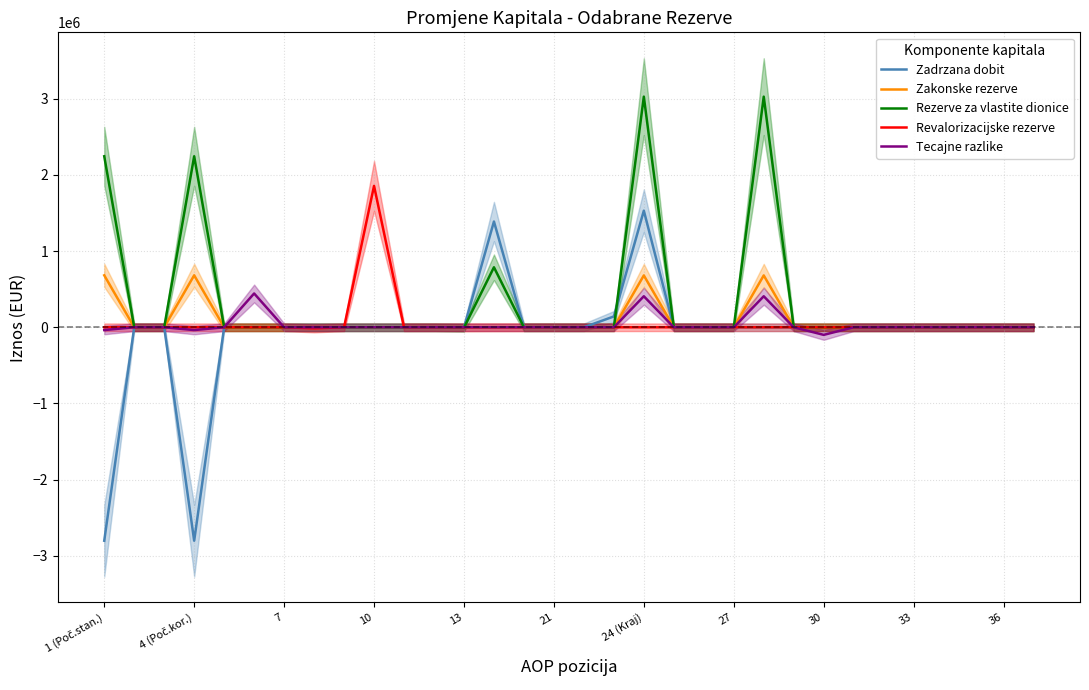

List the series in order of their peak value, lowest first.

Tecajne razlike, Zakonske rezerve, Zadrzana dobit, Revalorizacijske rezerve, Rezerve za vlastite dionice